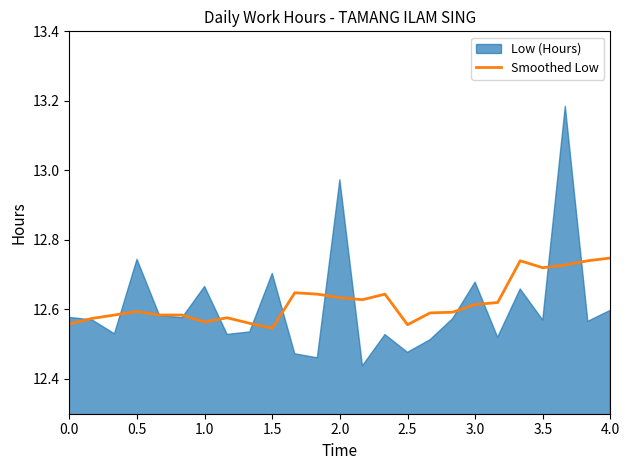

The value of Smoothed Low at 2.5 is 16.7. True or false?

False